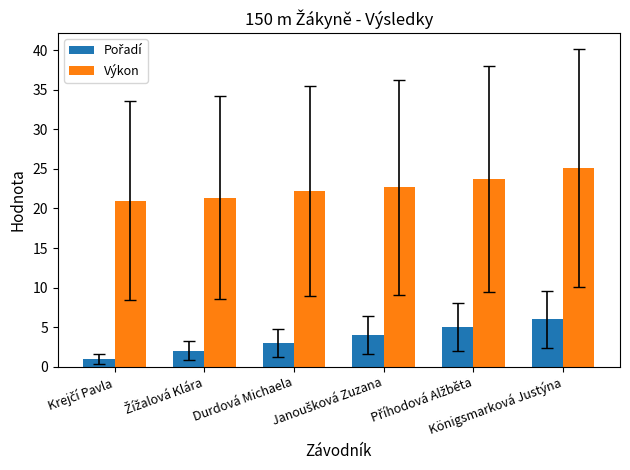

At how many categories does at least one series exceed 12?

6